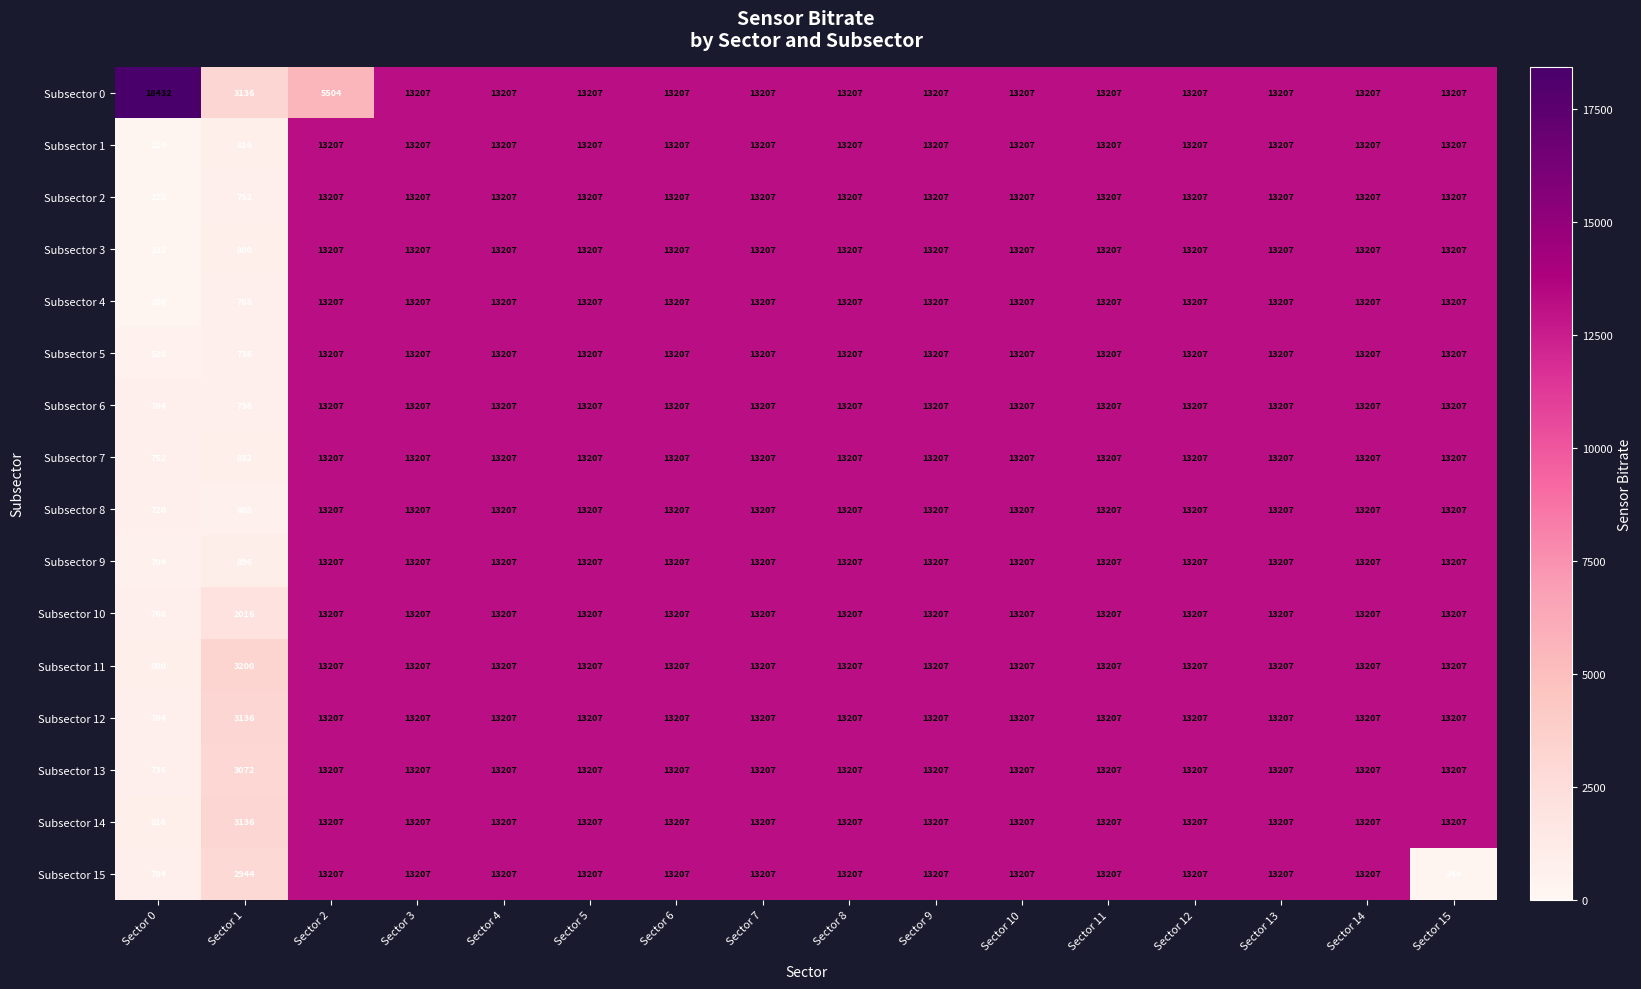

What is the approximate value of Subsector 8 at Sector 13, to the nearest 50?

13200